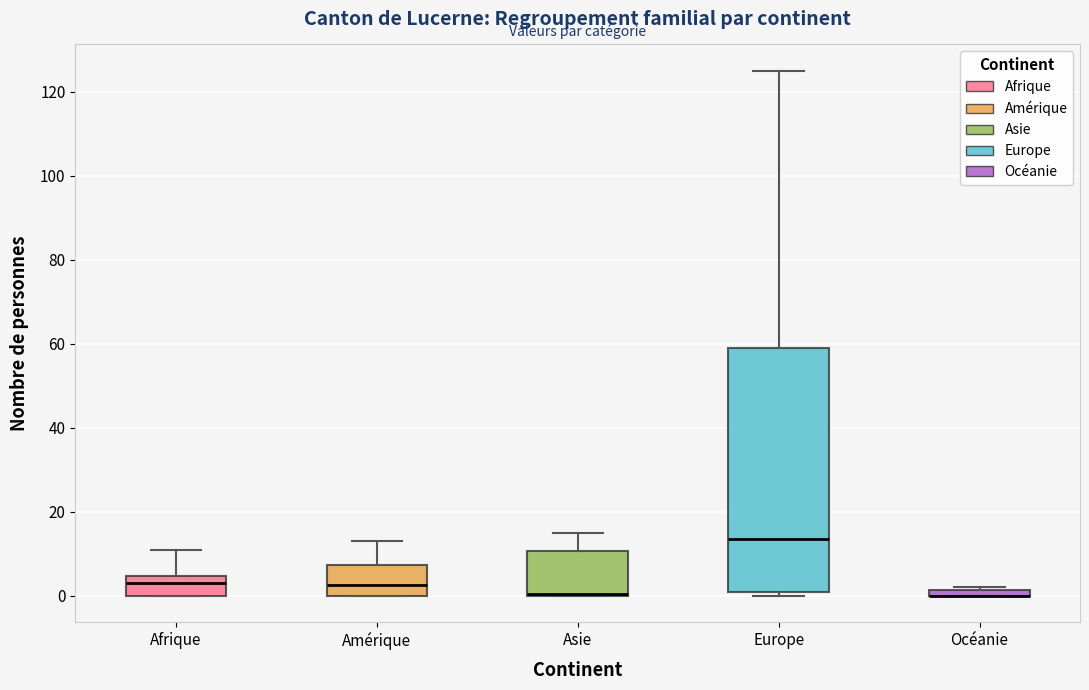

Comparing the boxes themselves (not the whiskers), which one is the tallest?

Europe